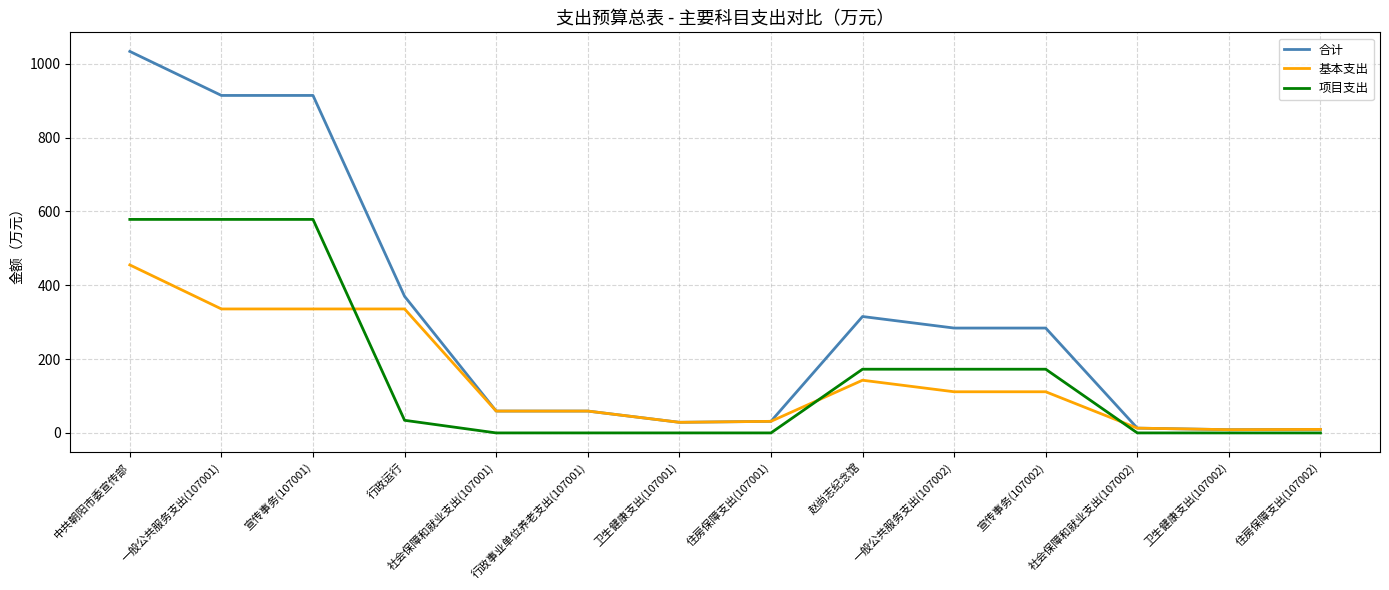

What is the difference between the second highest and second lowest values in the 项目支出 series?

578.5